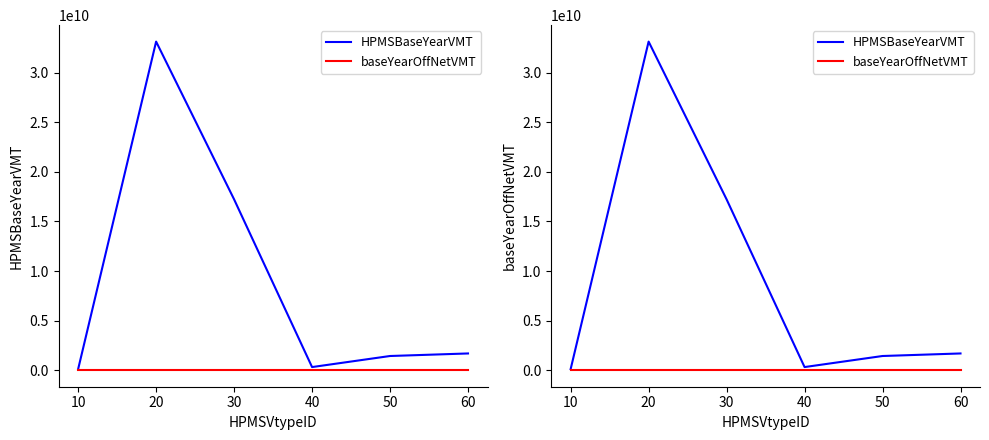

What is the difference between the second highest and second lowest values in the HPMSBaseYearVMT series?

16901870929.8